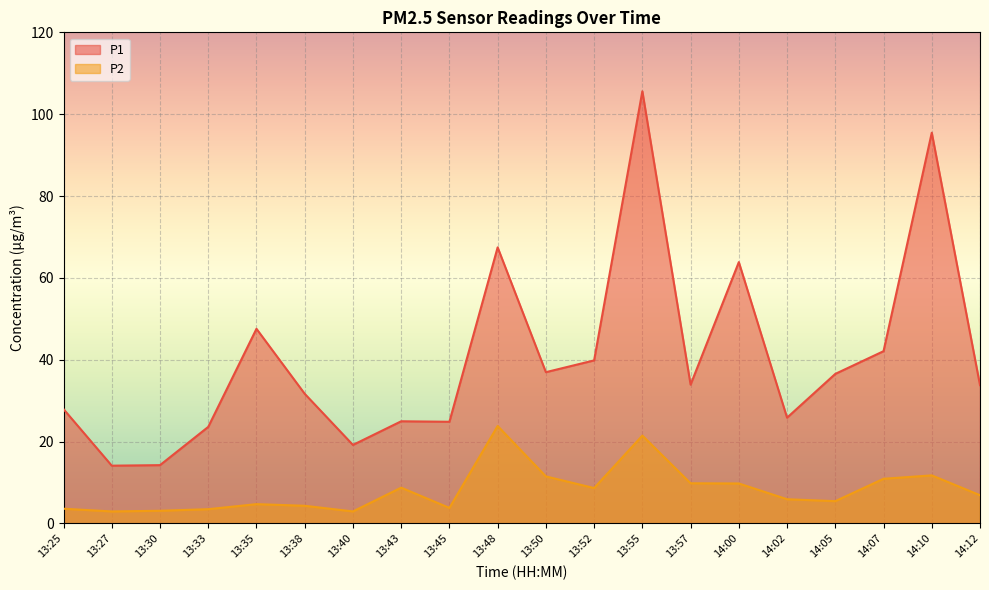

True or false: P1 and P2 cross at least once.

False